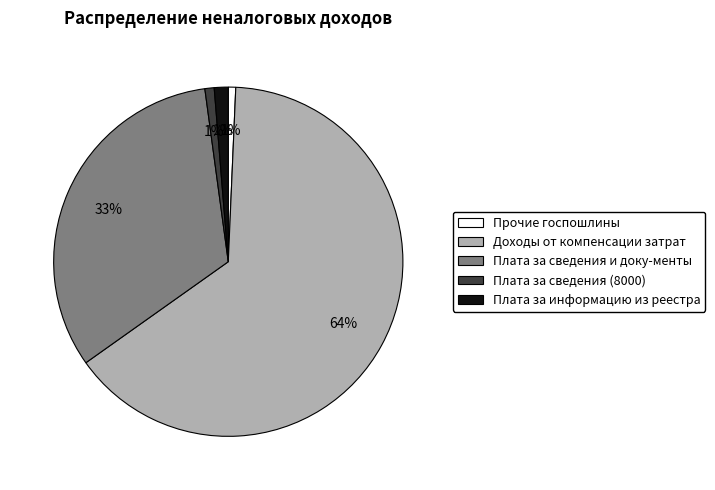

Is there any slice that represents more than half of the pie?

Yes